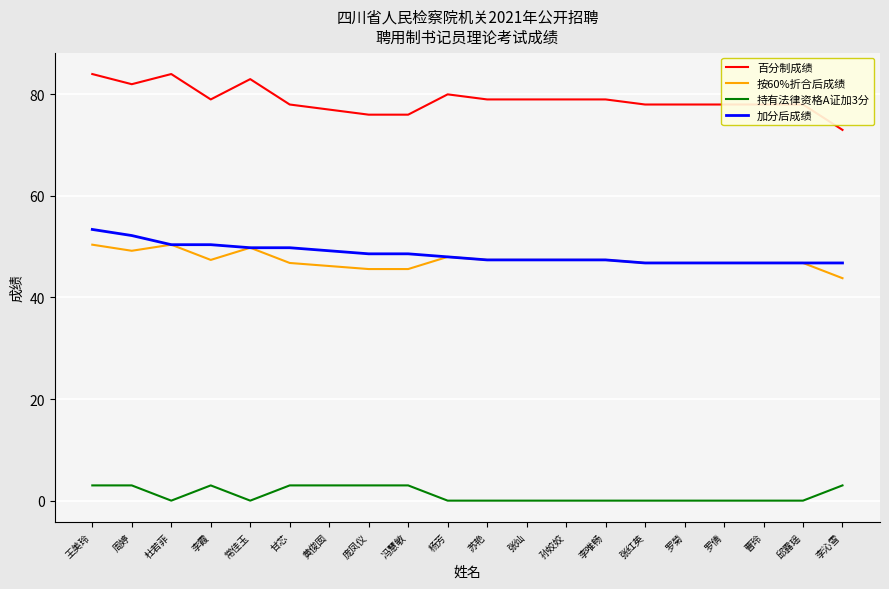

Which series has the largest range (max minus min)?

百分制成绩